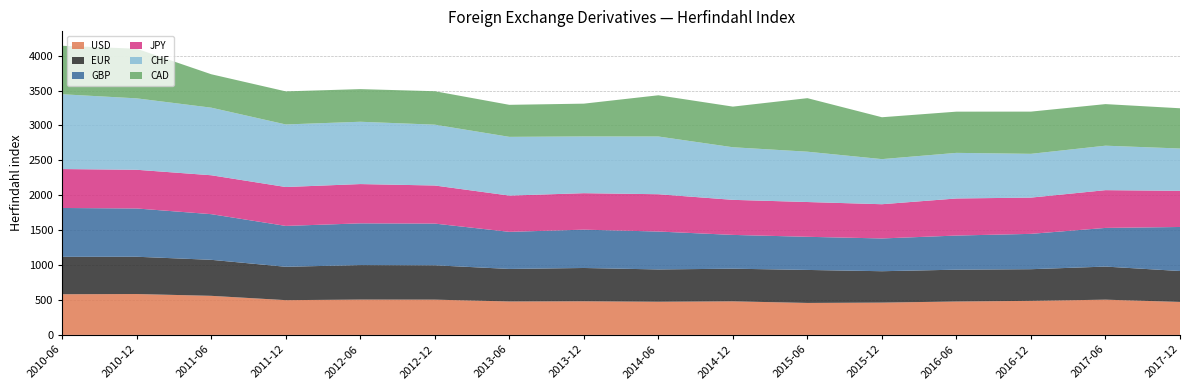

Reading left to right, extract all data points from this chart.

USD: 582.7	585.6	559.7	497.8	505.7	505.0	479.0	481.5	475.1	480.9	457.9	462.7	478.5	487.7	504.7	472.3
EUR: 535.4	533.8	515.7	478.0	494.3	492.2	465.8	476.9	462.5	467.5	472.7	449.5	455.9	453.4	473.9	442.9
GBP: 699.9	691.3	654.0	585.2	597.6	597.1	531.3	548.9	542.9	483.8	474.6	469.2	488.7	506.2	553.7	630.6
JPY: 557.7	554.4	557.2	557.1	562.8	545.4	519.3	522.5	534.3	502.1	498.0	490.3	531.0	519.2	540.9	517.9
CHF: 1070.9	1022.7	967.9	895.9	892.3	871.2	841.1	812.5	826.7	753.2	720.8	645.9	653.1	626.8	636.7	606.0
CAD: 694.2	710.6	478.6	473.8	467.4	479.1	458.7	469.7	590.4	582.1	766.7	599.7	590.4	604.7	595.6	576.5